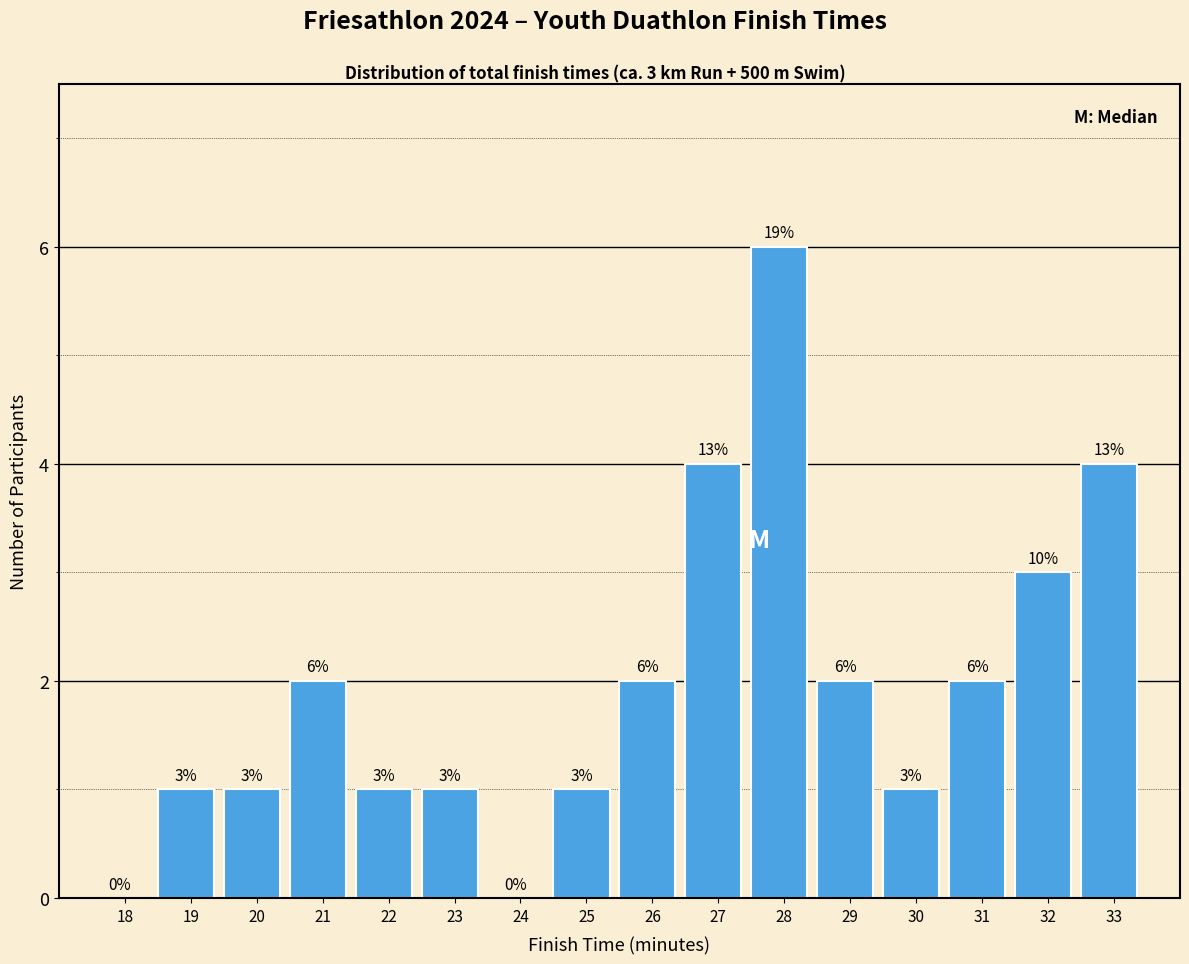

Reading right to left, extract all data points from this chart.

33=4	32=3	31=2	30=1	29=2	28=6	27=4	26=2	25=1	24=0	23=1	22=1	21=2	20=1	19=1	18=0